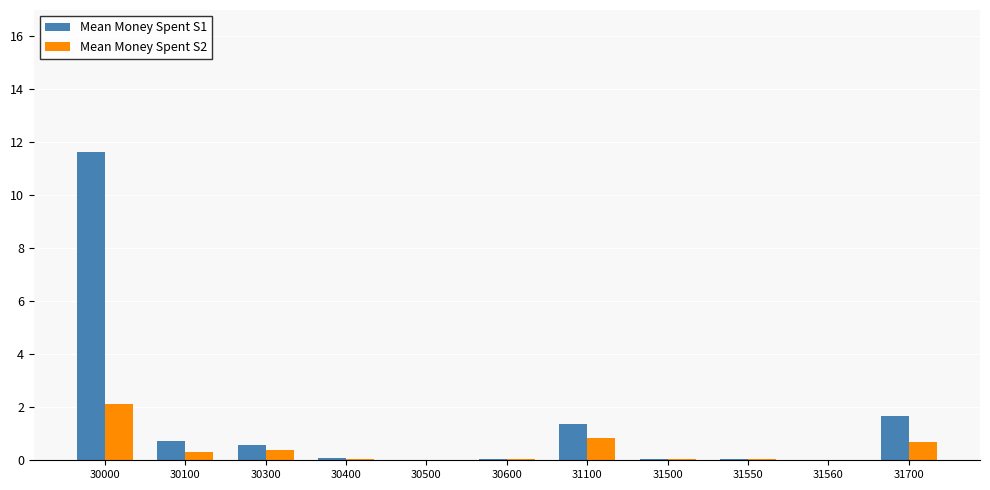

Which series has the largest total across all categories?

Mean Money Spent S1